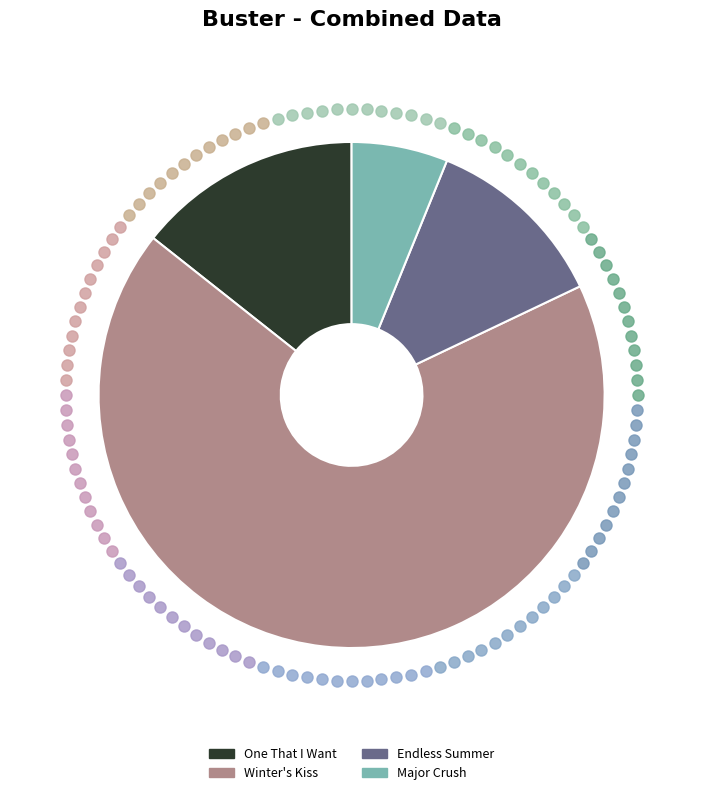

What is the majority slice?

Winter's Kiss